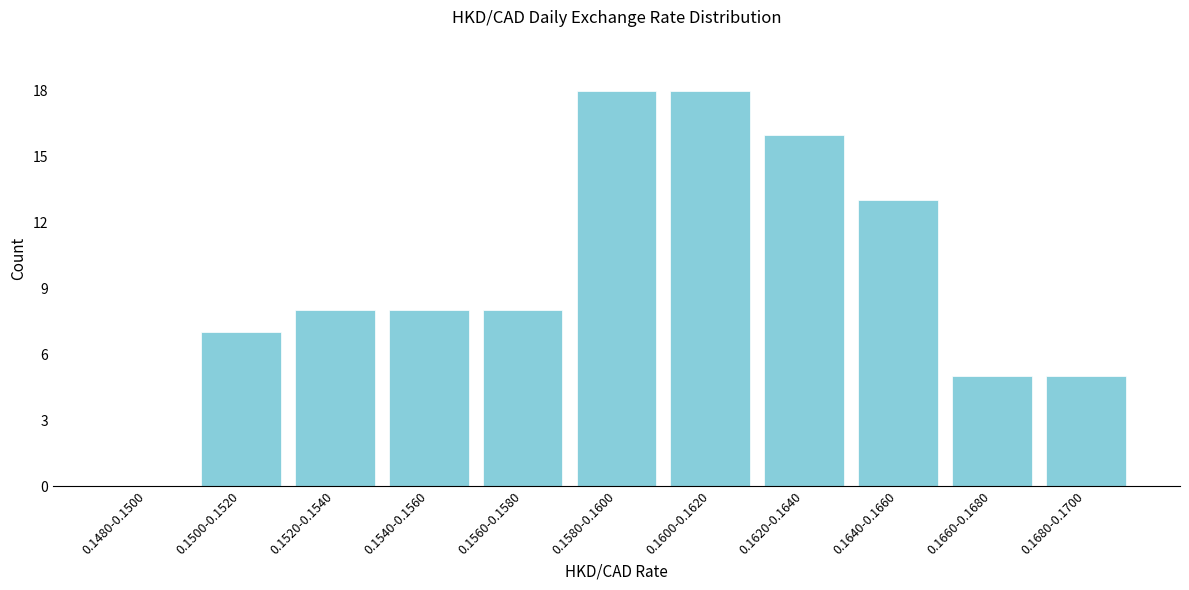

Reading left to right, what are all the values shown in this chart?

0.1480-0.1500=0	0.1500-0.1520=7	0.1520-0.1540=8	0.1540-0.1560=8	0.1560-0.1580=8	0.1580-0.1600=18	0.1600-0.1620=18	0.1620-0.1640=16	0.1640-0.1660=13	0.1660-0.1680=5	0.1680-0.1700=5